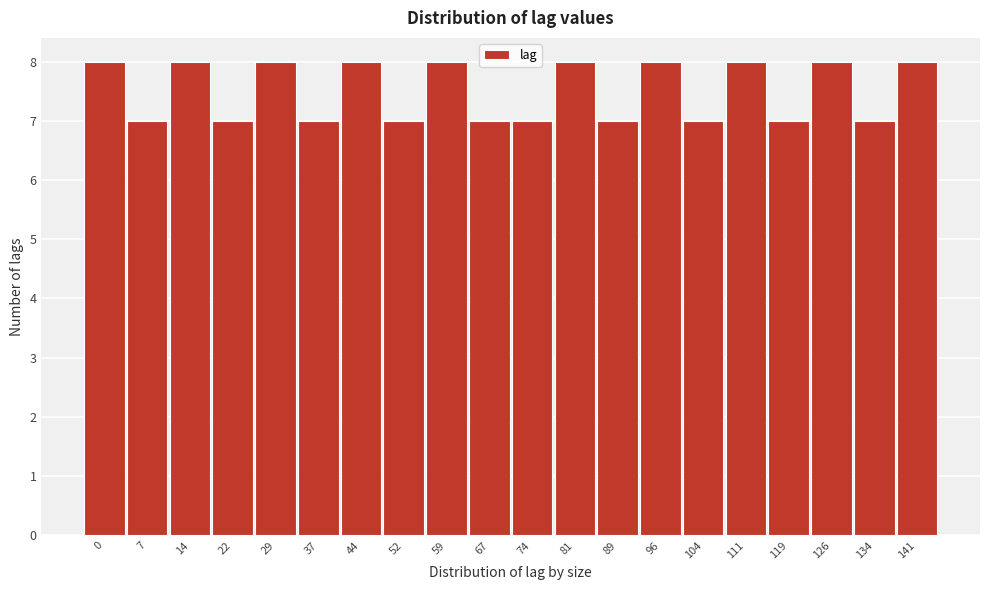

Reading right to left, what are all the values shown in this chart?

141=8	134=7	126=8	119=7	111=8	104=7	96=8	89=7	81=8	74=7	67=7	59=8	52=7	44=8	37=7	29=8	22=7	14=8	7=7	0=8